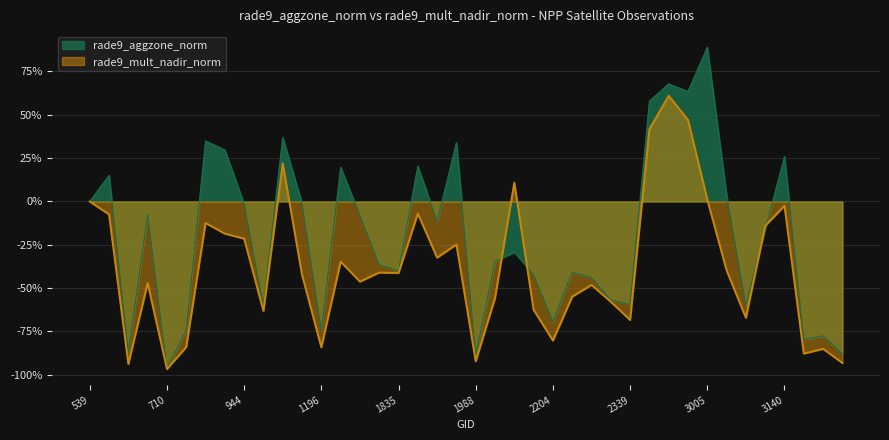

How many intersections are there between rade9_mult_nadir_norm and rade9_aggzone_norm?

4